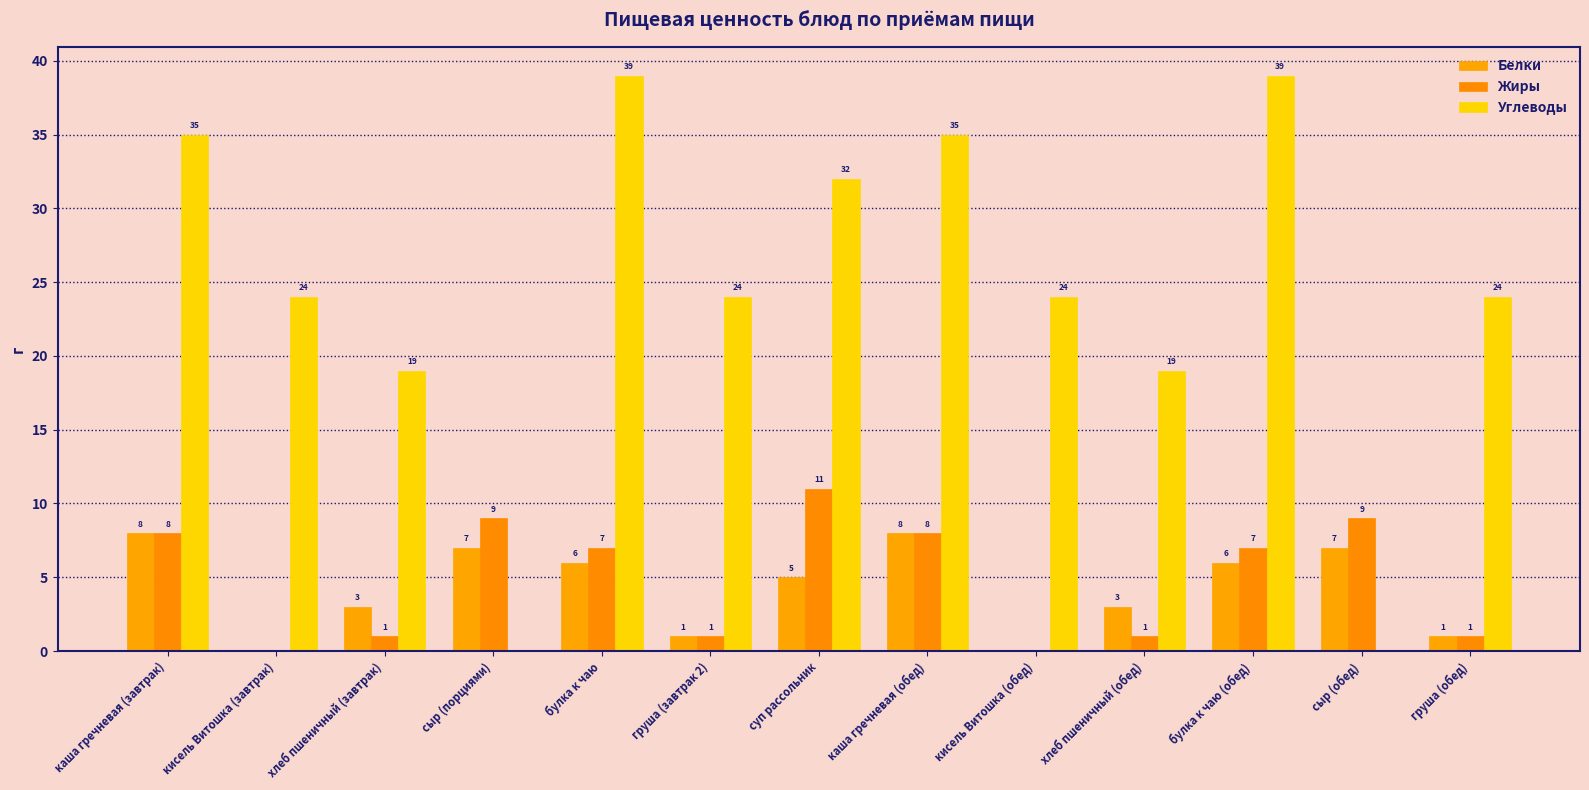

How many groups of bars are there?

13